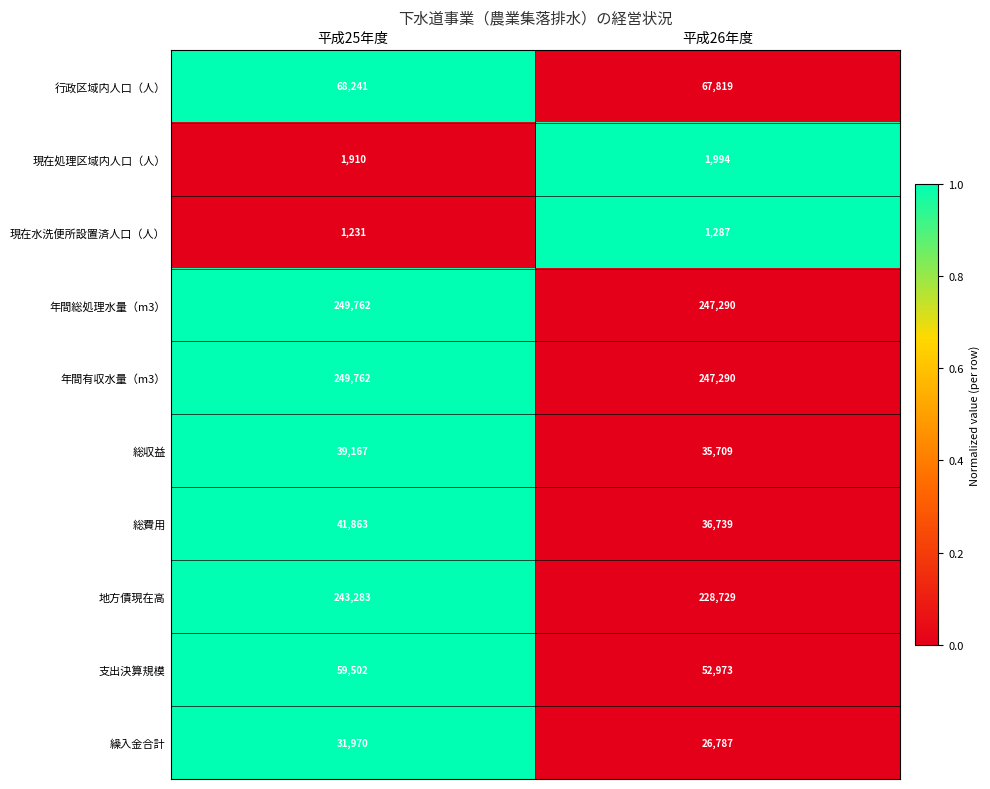

Which series has the largest range (max minus min)?

地方債現在高